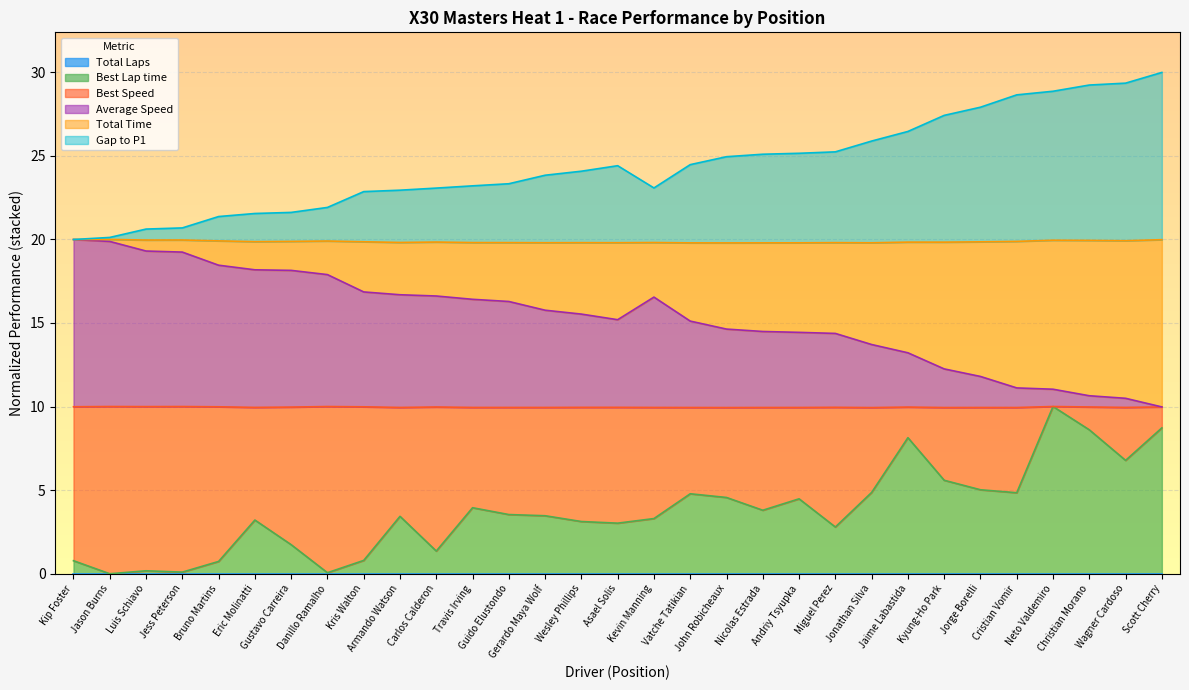

Does the chart display data point markers on the line(s)?

No